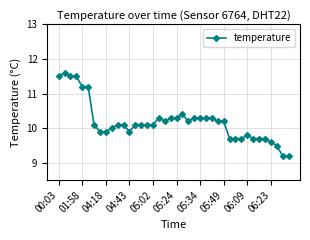

What is the difference between the maximum and minimum values?

2.4